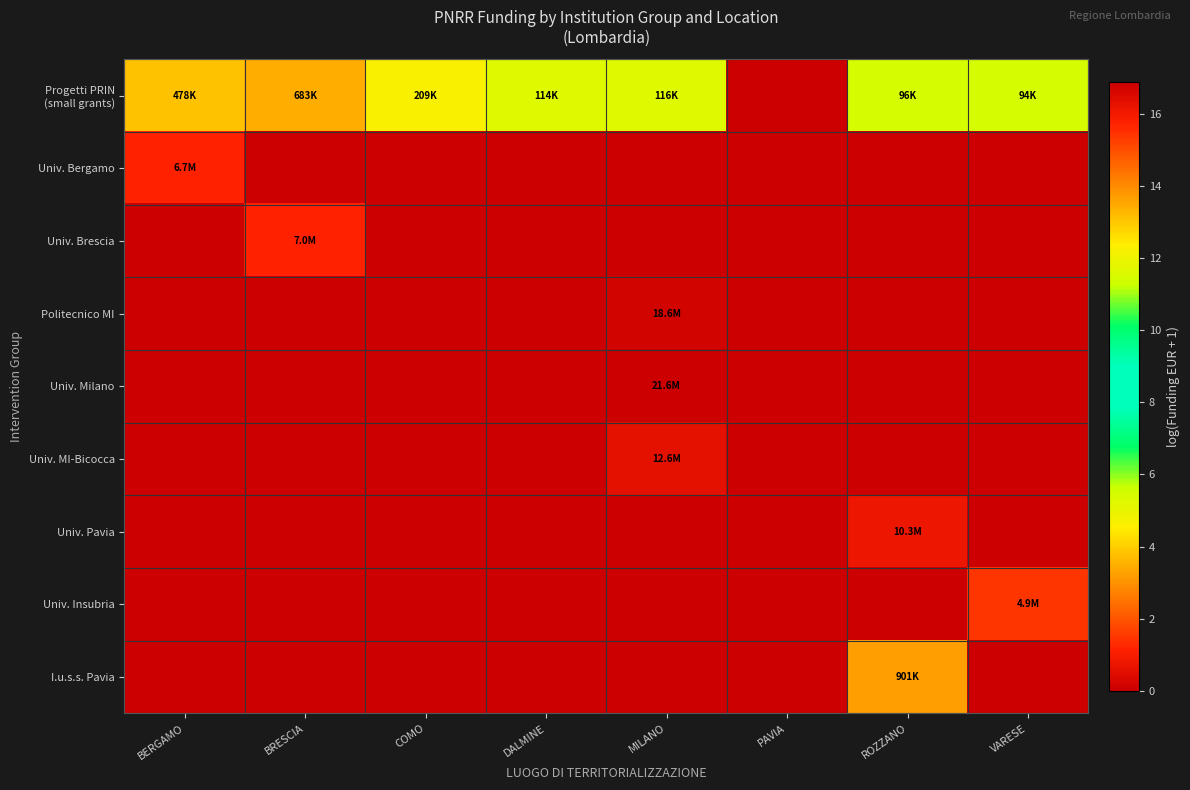

Rank the series by their maximum value, from highest to lowest.

Univ. Milano, Politecnico MI, Univ. MI-Bicocca, Univ. Pavia, Univ. Brescia, Univ. Bergamo, Univ. Insubria, I.u.s.s. Pavia, Progetti PRIN (small grants)